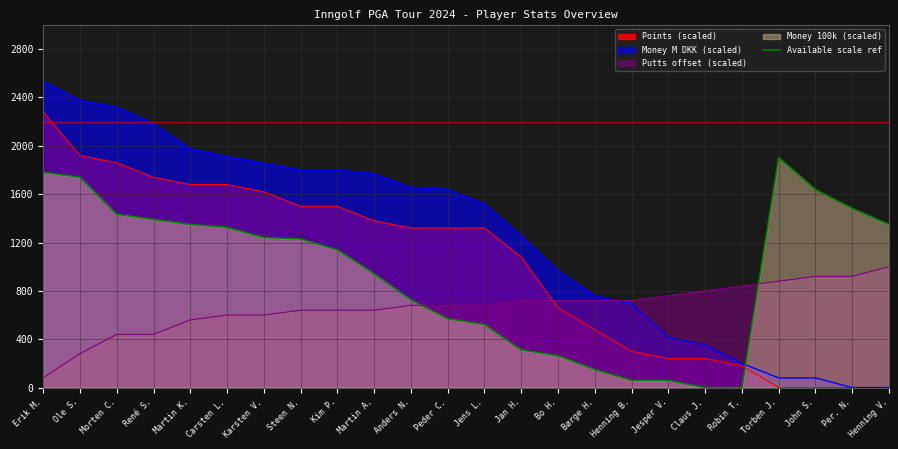

Rank the series by their maximum value, from highest to lowest.

Money M DKK (scaled), Points (scaled), Available scale ref, Putts offset (scaled)